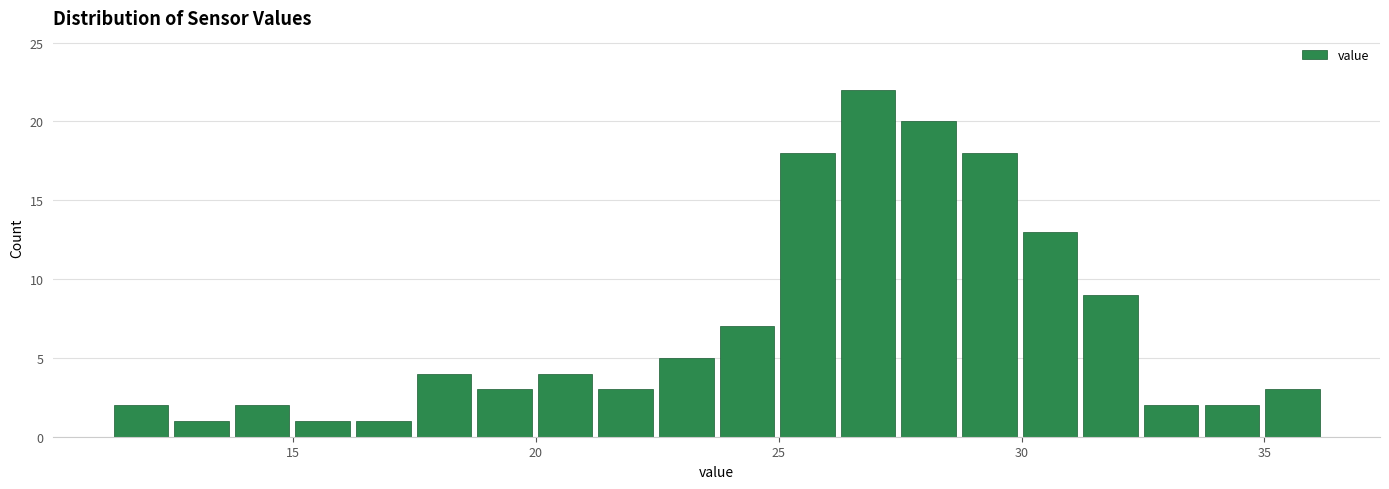

Around what value on the x-axis is the tallest bar? Give the approximate position of its centre, as read against the axis.

27.0